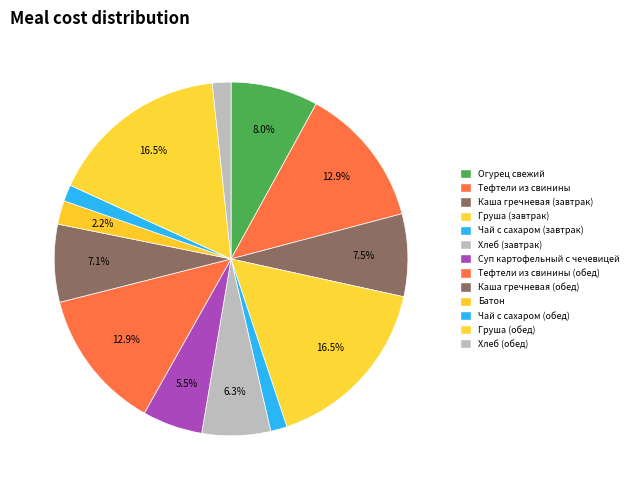

Is there any slice that represents more than half of the pie?

No